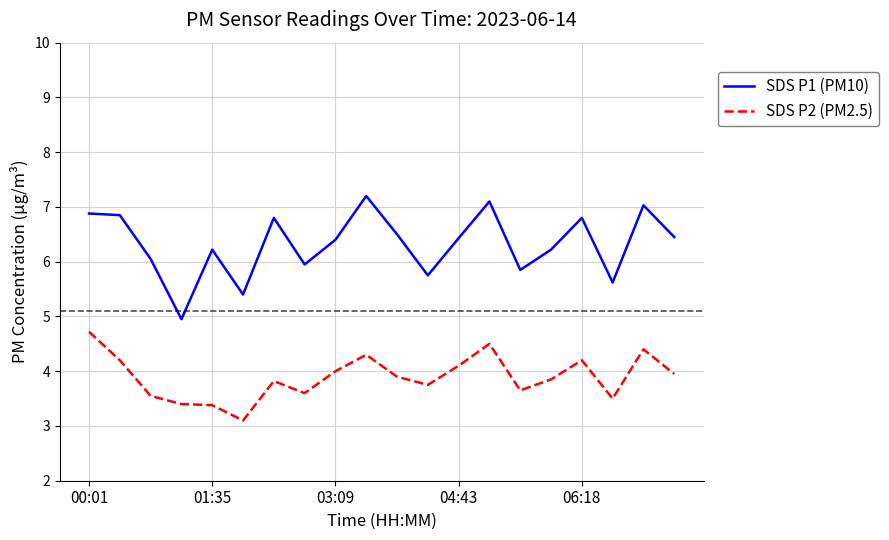

What is the minimum value shown in the chart?

3.1